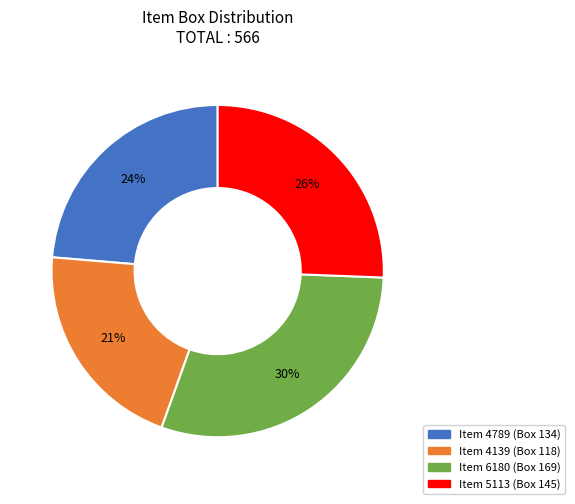

How many segments does this pie chart have?

4